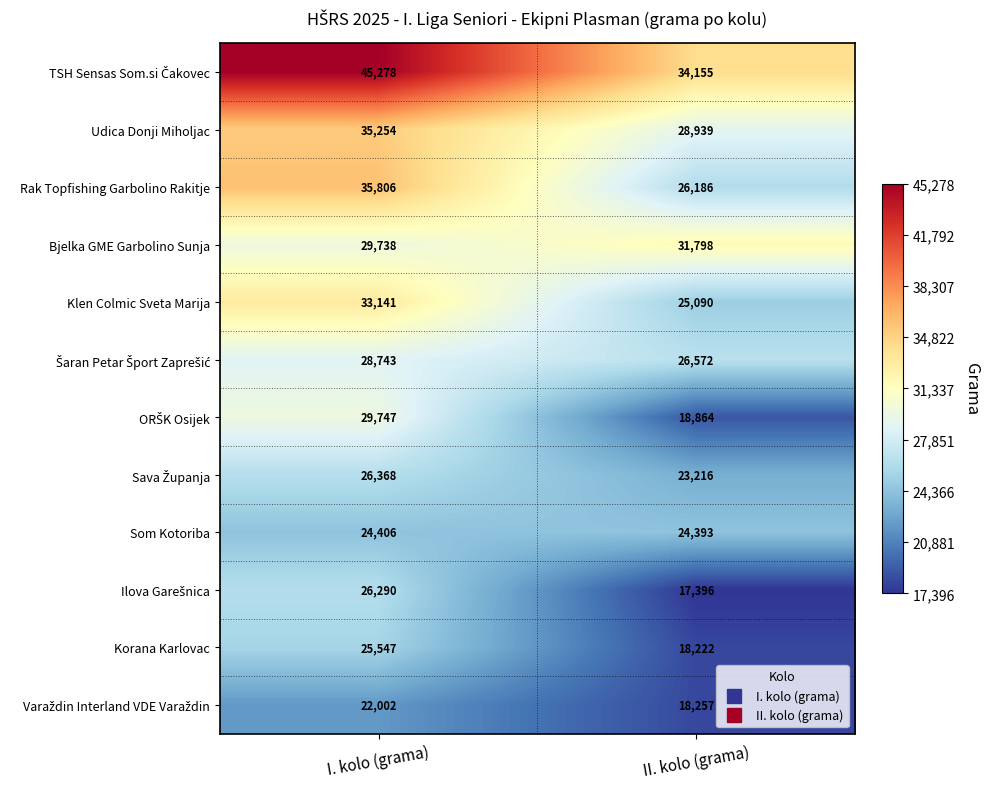

At which category is the sum across all series the highest?

I. kolo (grama)